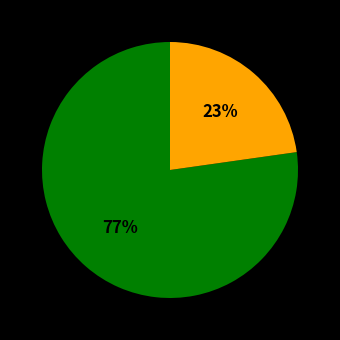

To the nearest percent, what is the difference between the largest and smallest slice percentages?

54%